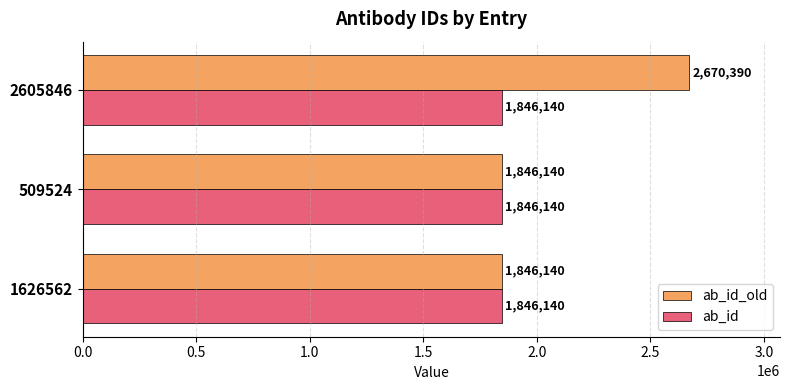

Which series has the largest total across all categories?

ab_id_old